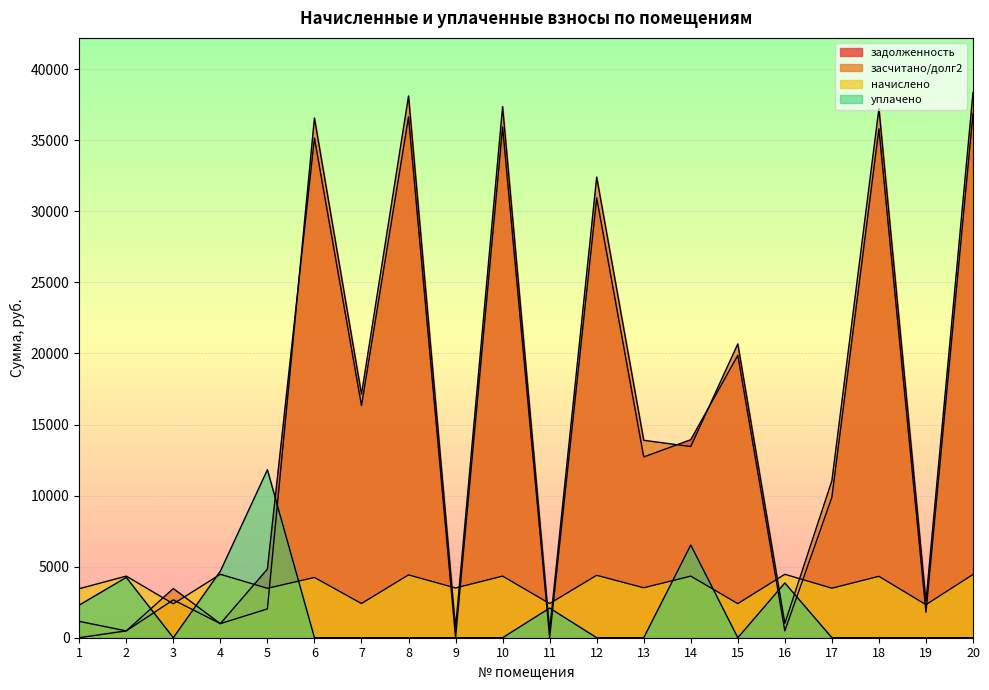

True or false: засчитано/долг2 has a value of 2041.8 at 1.

False